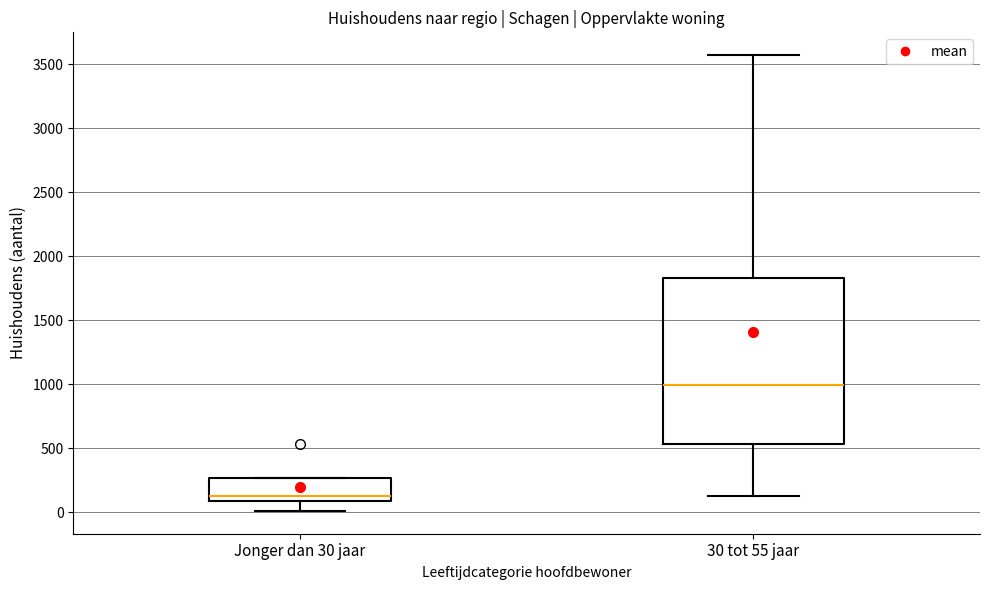

Comparing the boxes themselves (not the whiskers), which one is the tallest?

30 tot 55 jaar